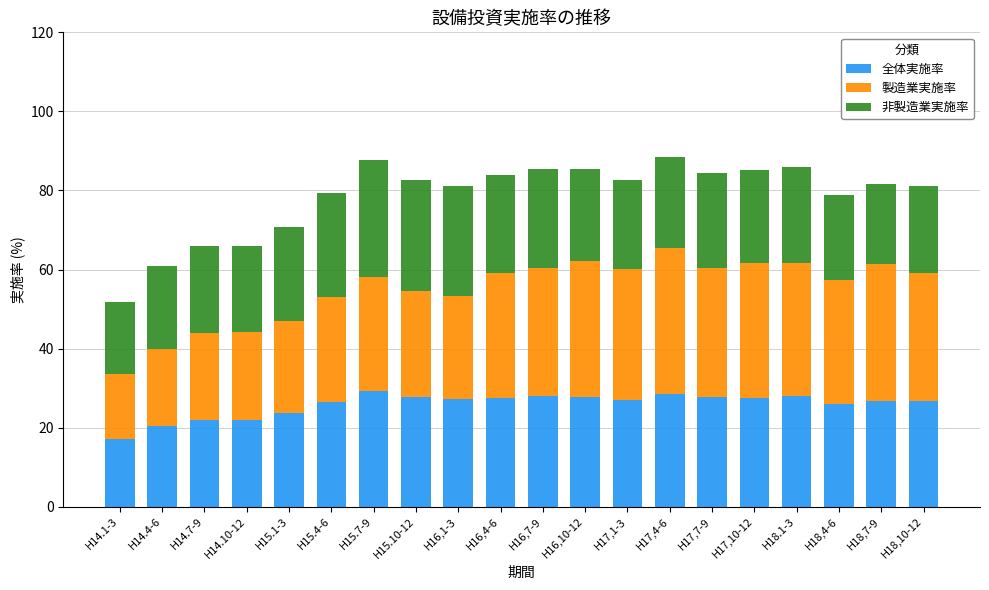

True or false: 全体実施率 has a value of 20.5 at H14.4-6.

True